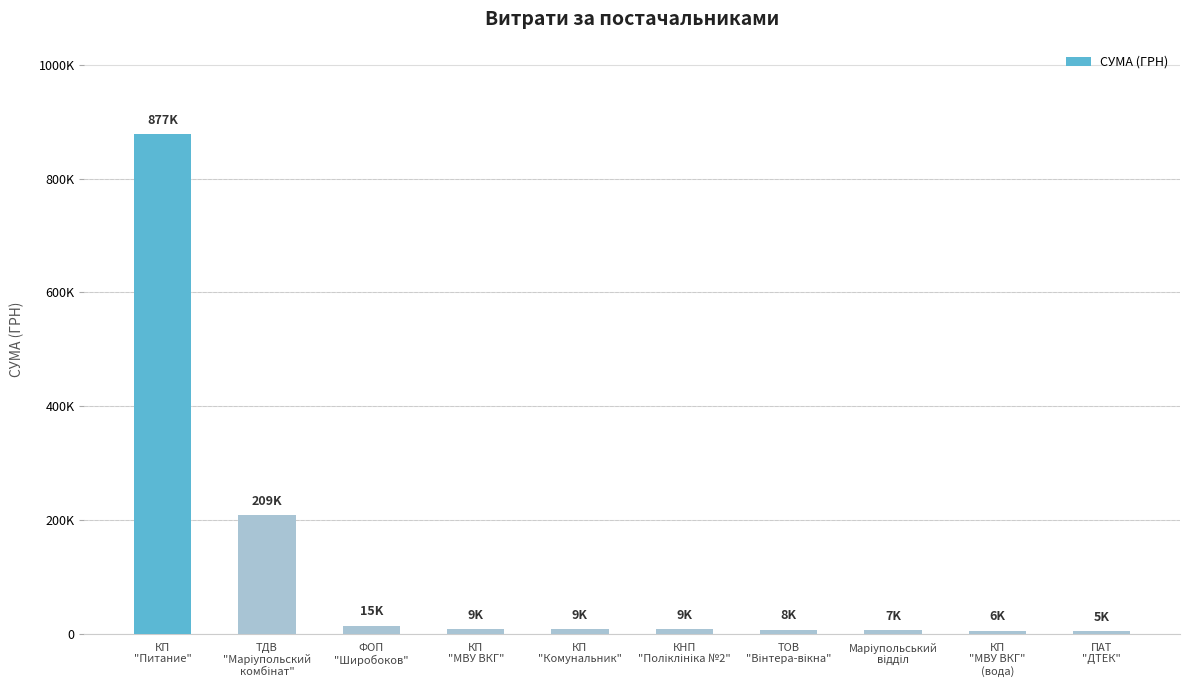

Reading left to right, what are all the values shown in this chart?

КП
"Питание"=877477.6	ТДВ
"Маріупольский
комбінат"=209003.5	ФОП
"Широбоков"=14911.9	КП
"МВУ ВКГ"=8912.8	КП
"Комунальник"=8790.7	КНП
"Поліклініка №2"=8751.0	ТОВ
"Вінтера-вікна"=7854.2	Маріупольський
відділ=6863.2	КП
"МВУ ВКГ"
(вода)=5757.0	ПАТ
"ДТЕК"=5179.2